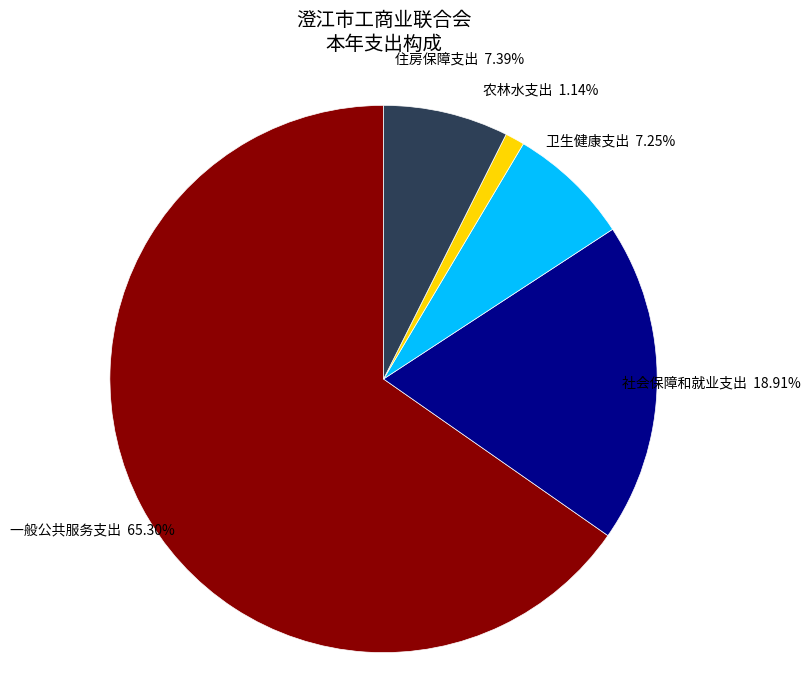

What percentage is the 一般公共服务支出 slice, to the nearest percent?

65%